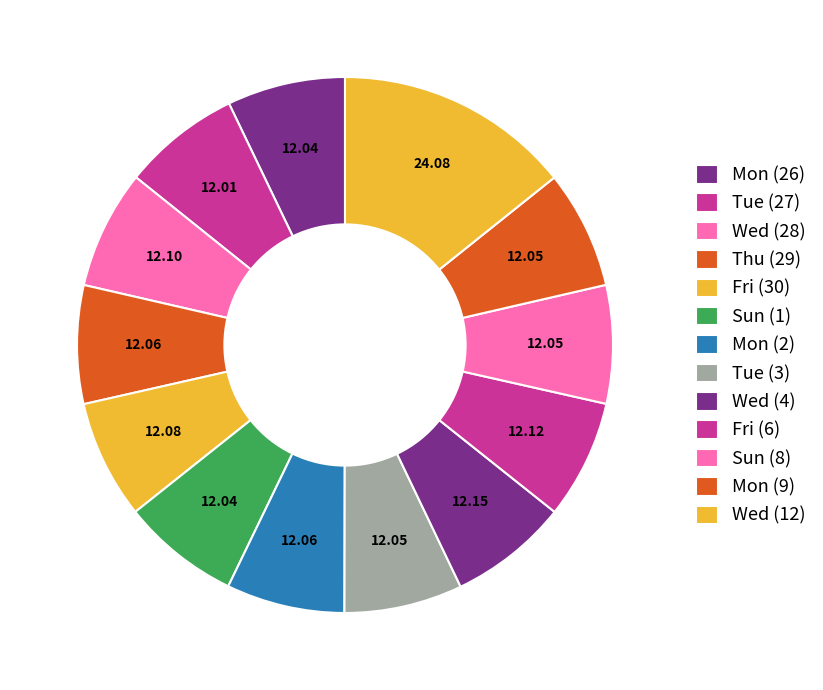

True or false: Mon (2) accounts for 14% of the total.

False